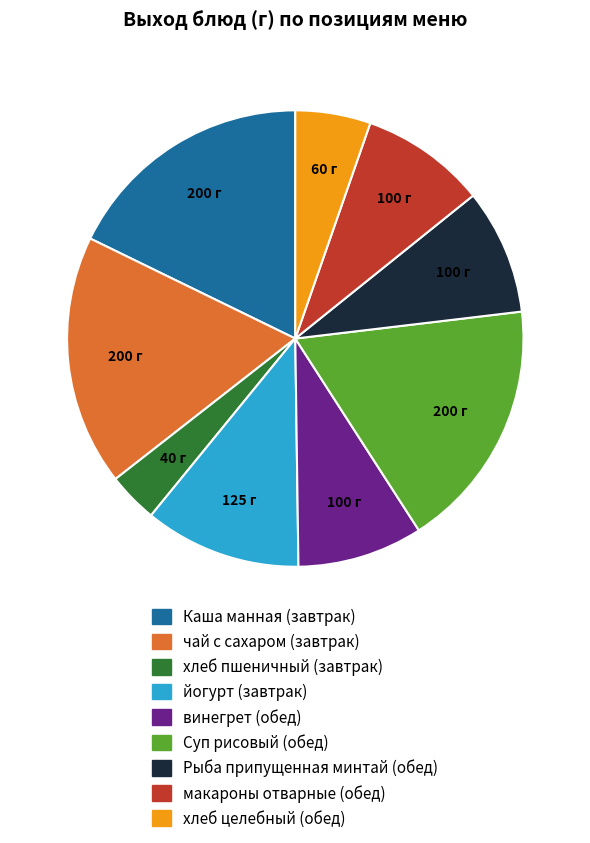

Count the number of slices in the pie.

9